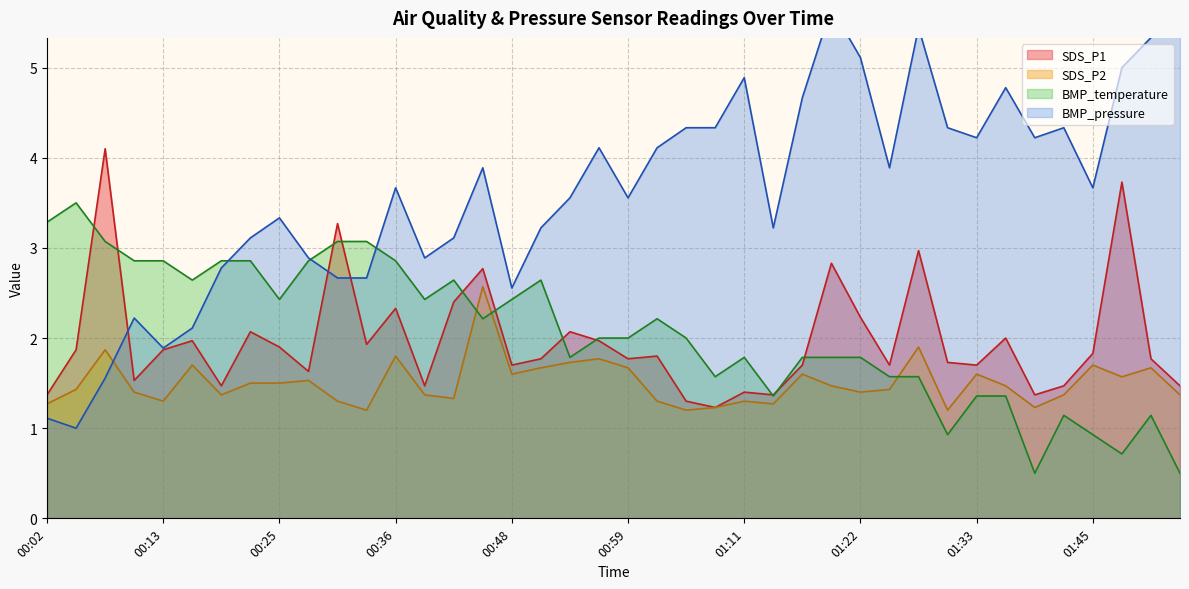

Between 00:02 and 00:36, which series saw the biggest shift?

BMP_pressure_scaled